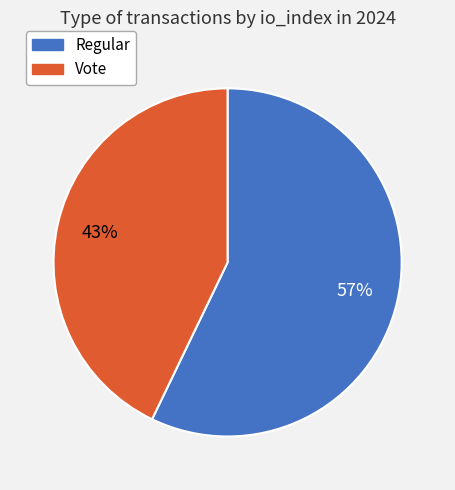

Approximately how many times larger is the value at Regular compared to Vote?

1.3